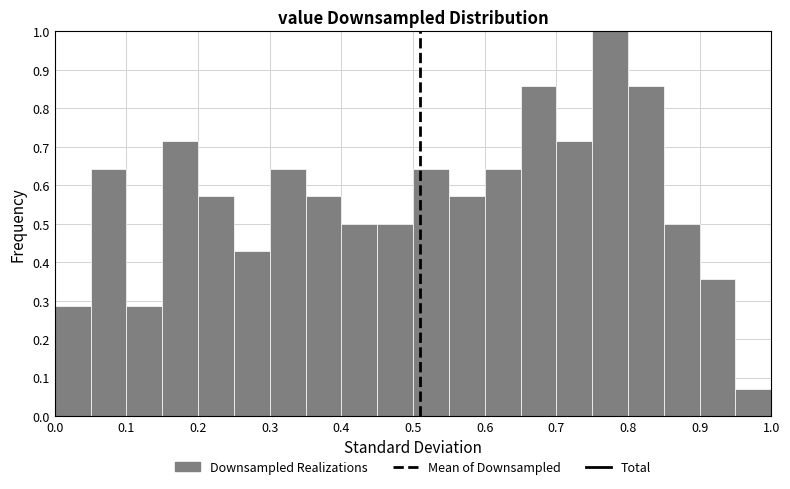

How tall is the bar that spans 0.95 to 1.00 on the x-axis? The values are not printed on the chart, so give them approximately, as read against the axis.

0.07